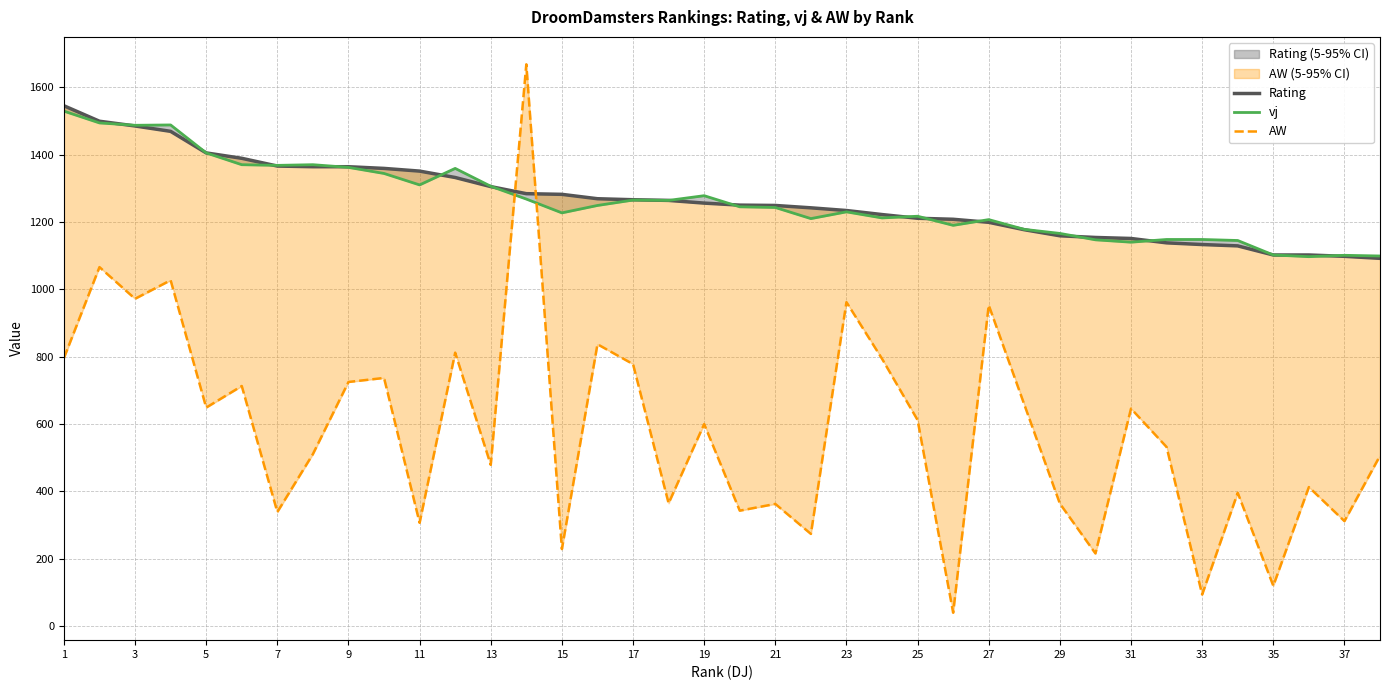

Rank the series by their maximum value, from lowest to highest.

vj, Rating, AW